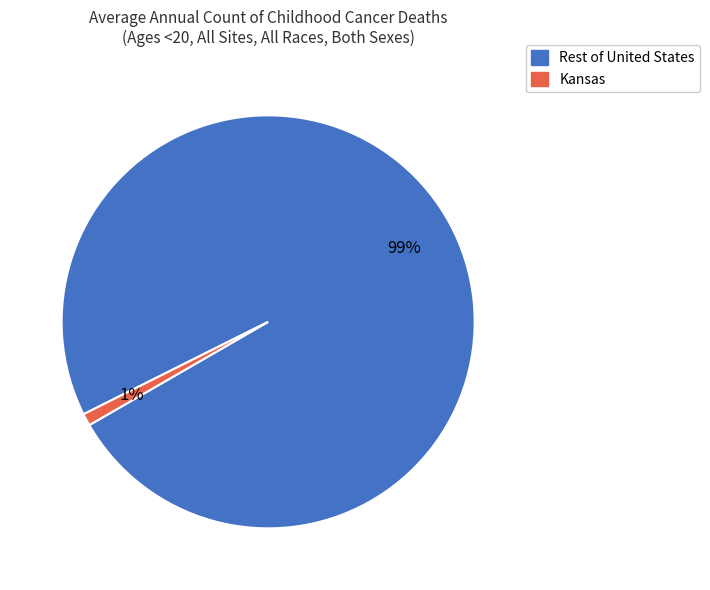

To the nearest percent, what is the average slice percentage?

50%